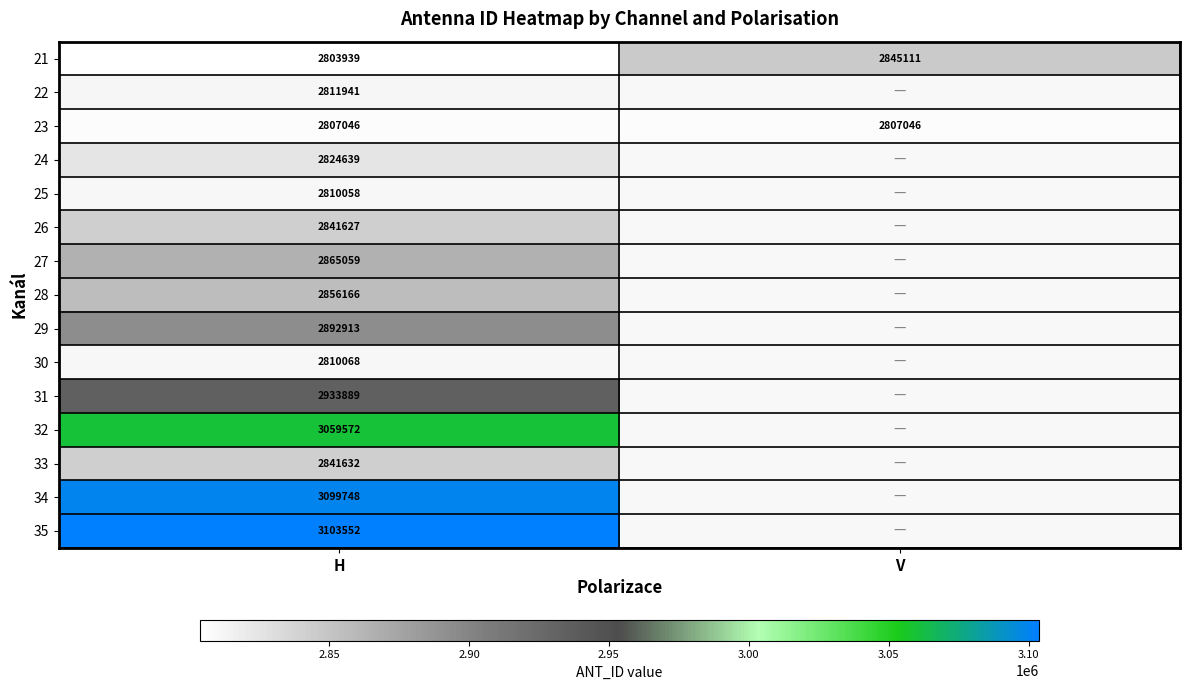

Count the number of data series in this chart.

15